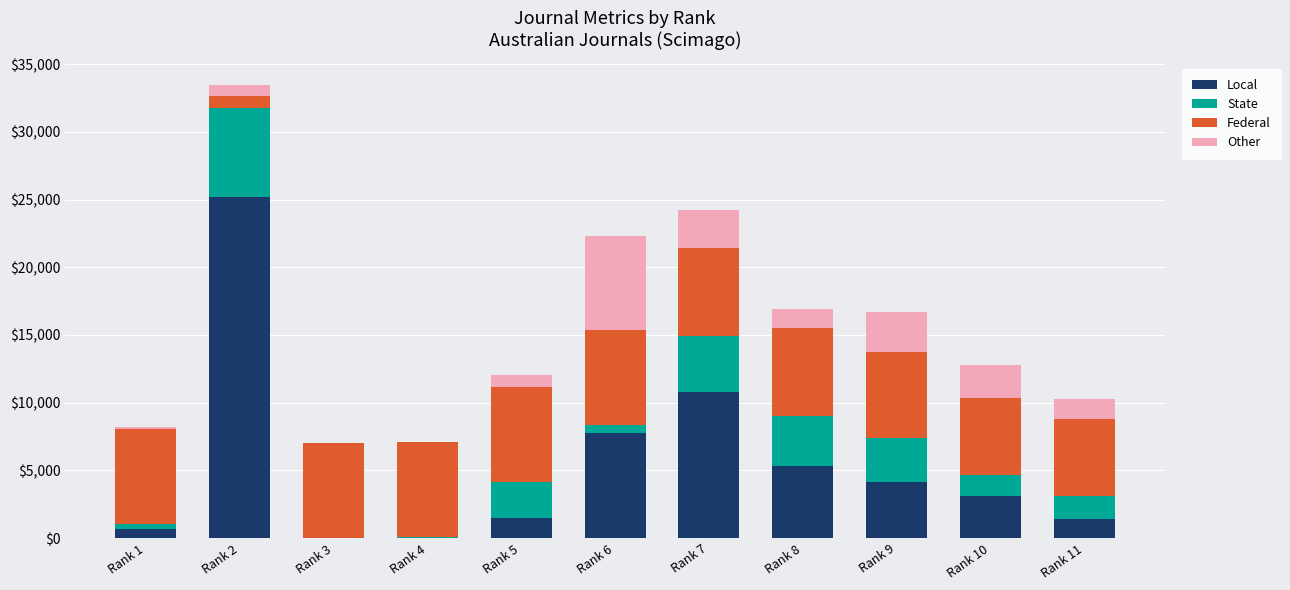

What is the sum of all Local values?

59969.0